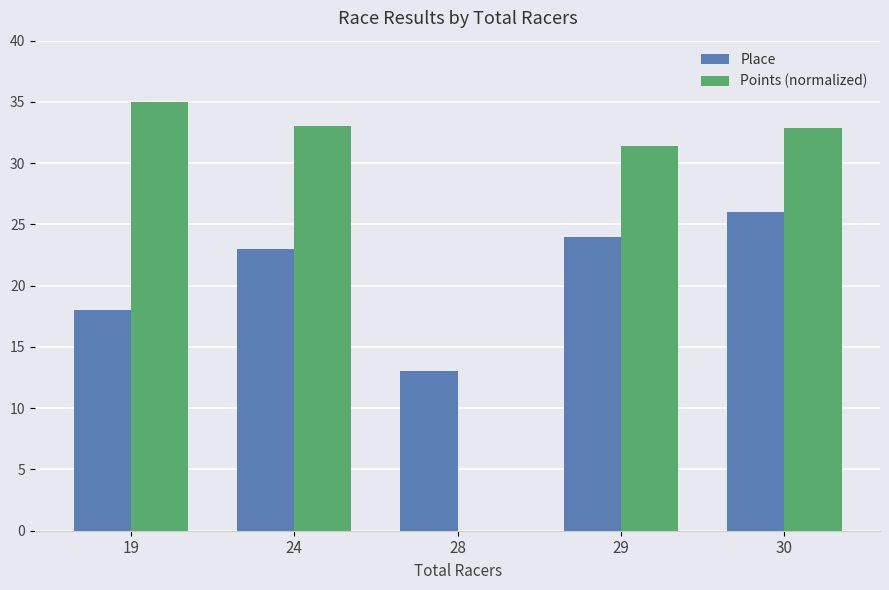

Which category has the highest value in the Place series?

30